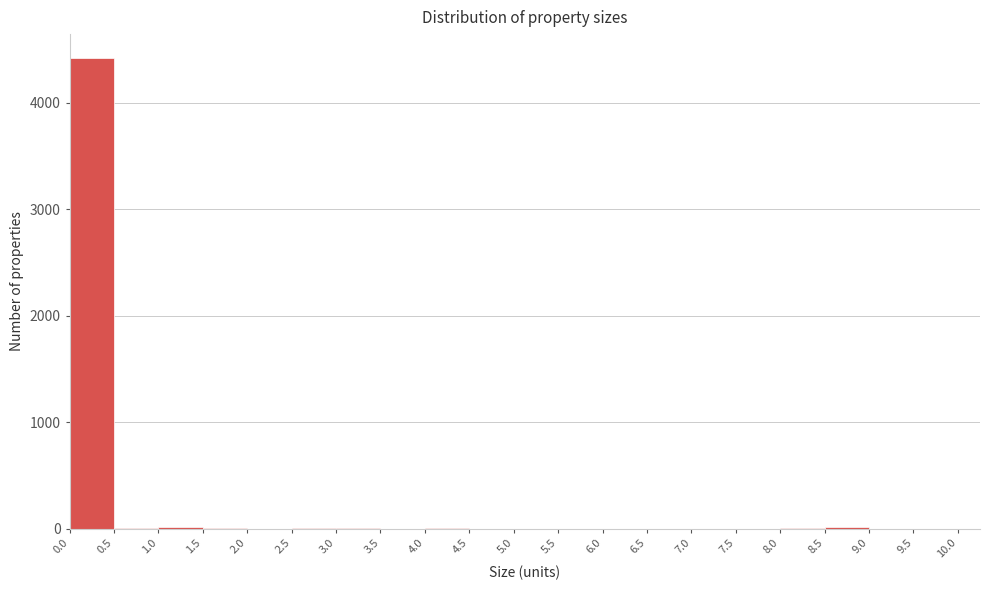

Reading left to right, list every bar in this chart as the range it spans on the x-axis followed by its height. The values are not printed on the chart, so give them approximately, as read against the axis.

0.00 to 0.50: 4400
0.50 to 1.00: under 100
1.00 to 1.50: under 100
1.50 to 2.00: under 100
2.00 to 2.50: 0
2.50 to 3.00: under 100
3.00 to 3.50: under 100
3.50 to 4.00: 0
4.00 to 4.50: under 100
4.50 to 5.00: 0
5.00 to 5.50: 0
5.50 to 6.00: 0
6.00 to 6.50: 0
6.50 to 7.00: 0
7.00 to 7.50: 0
7.50 to 8.00: 0
8.00 to 8.50: under 100
8.50 to 9.00: under 100
9.00 to 9.50: 0
9.50 to 10.00: 0
10.00 to 10.25: 0